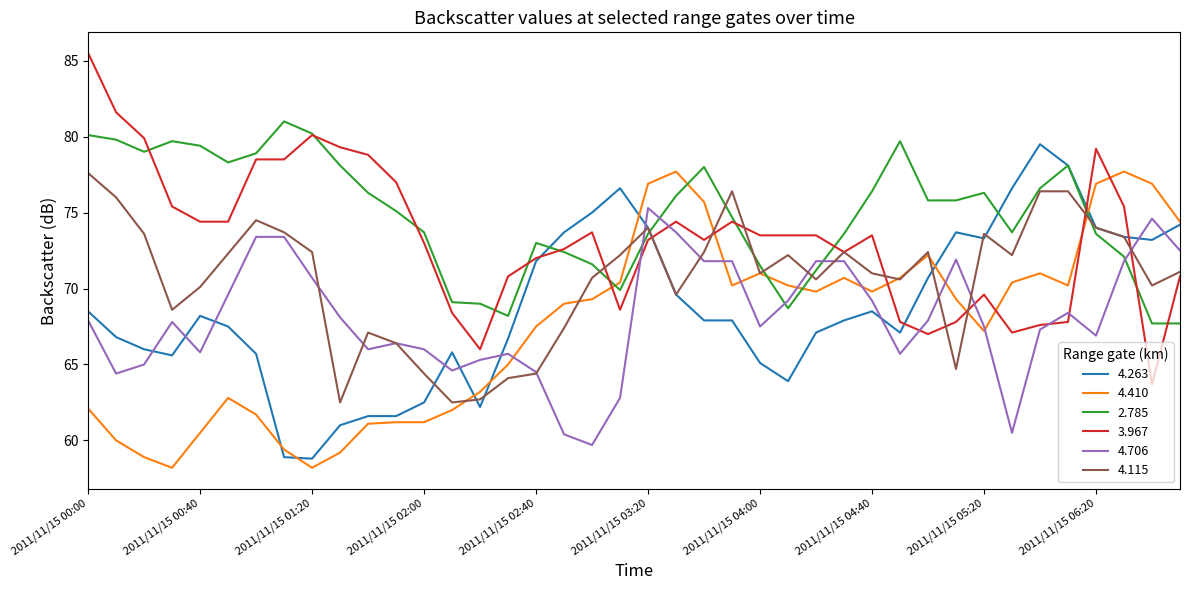

How many intersections are there between 2.785 and 4.410?

5